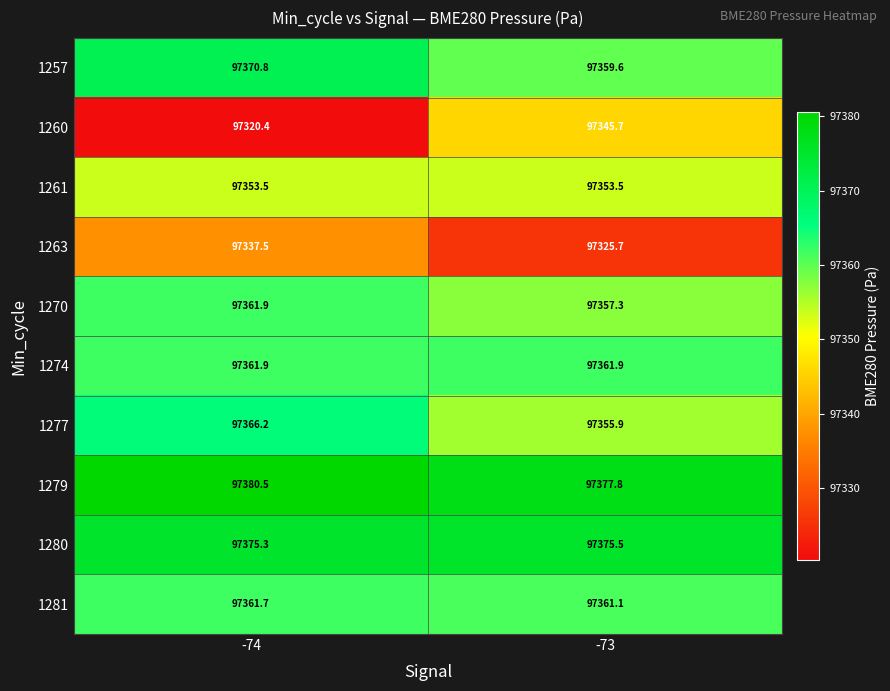

Which series changed the most between -74 and -73?

1260